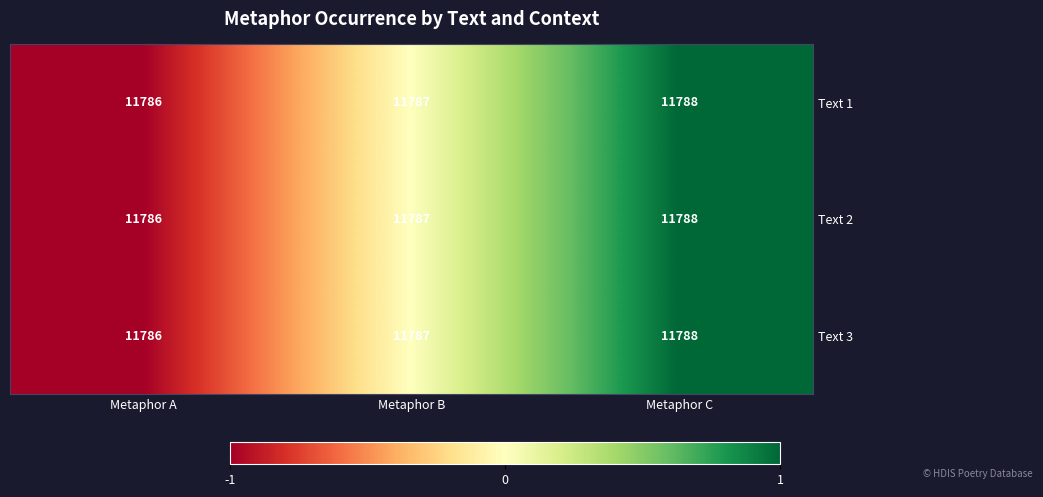

How many values in the Text 3 series are below 11787?

1